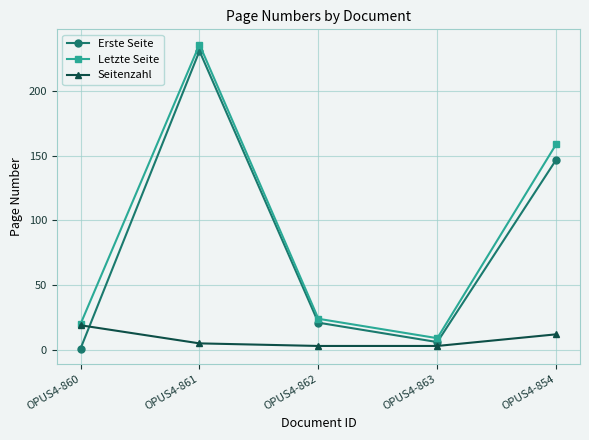

What is the difference between the highest and lowest values at OPUS4-862?

21